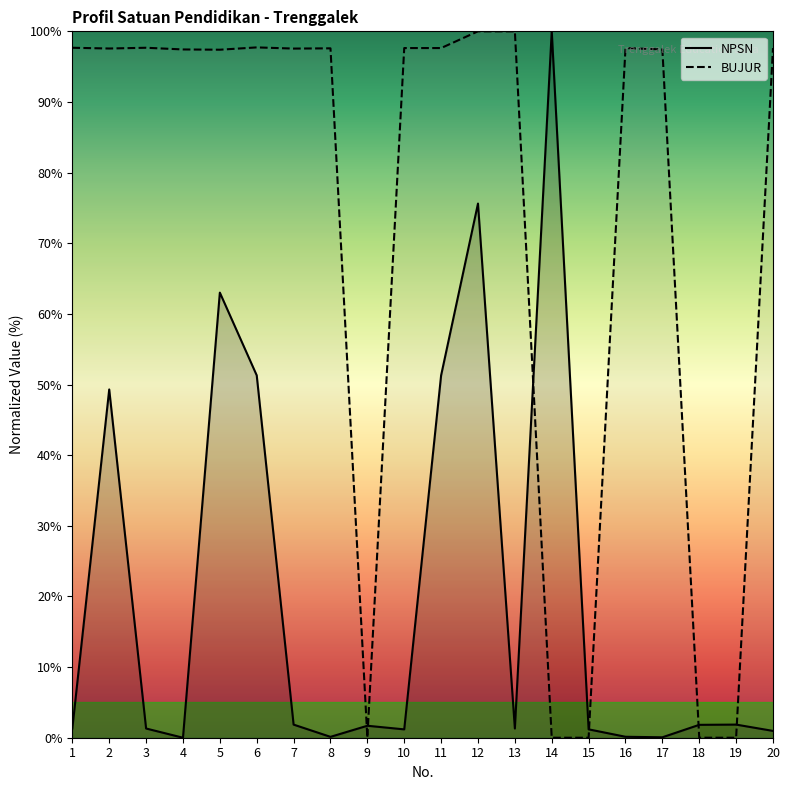

What is the difference between the maximum and minimum values in the BUJUR series?

100.0